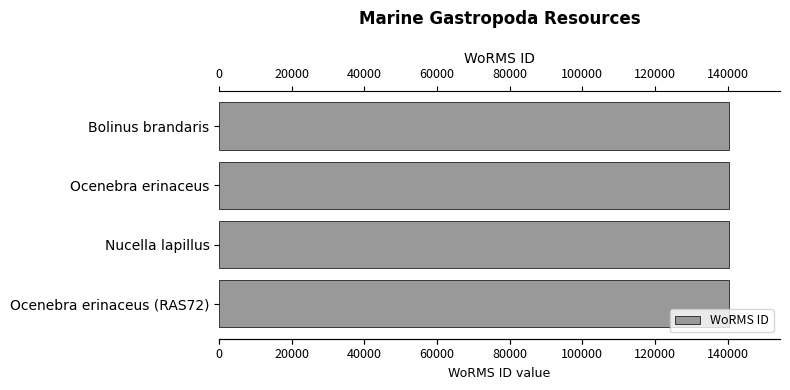

How many bars are there in total?

4